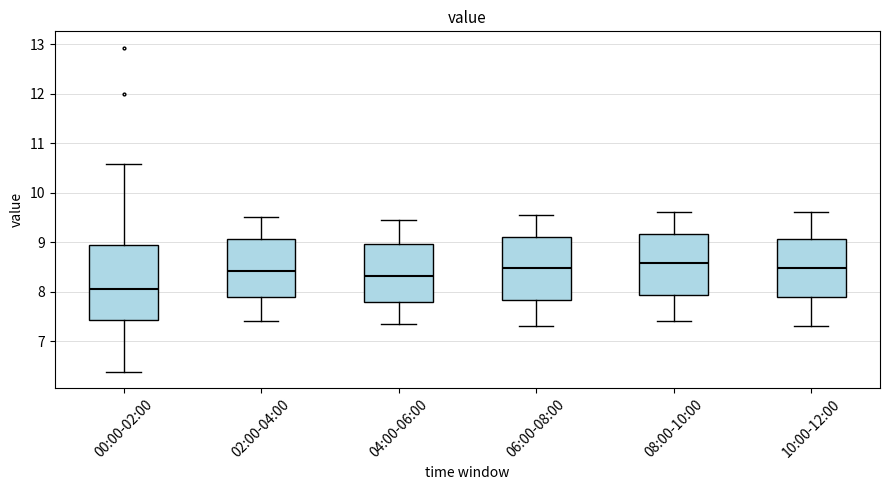

Reading left to right, transcribe this box plot: for each box, give where its median line is, the range the box spans, and where its two whiskers end, as read against the y-axis. The values are not printed on the chart, so give them approximately, as read against the axis.

00:00-02:00: median 8.1, box 7.4 to 9.0, whiskers 6.4 to 10.6
02:00-04:00: median 8.4, box 7.9 to 9.1, whiskers 7.4 to 9.5
04:00-06:00: median 8.3, box 7.8 to 9.0, whiskers 7.4 to 9.5
06:00-08:00: median 8.5, box 7.8 to 9.1, whiskers 7.3 to 9.6
08:00-10:00: median 8.6, box 7.9 to 9.2, whiskers 7.4 to 9.6
10:00-12:00: median 8.5, box 7.9 to 9.1, whiskers 7.3 to 9.6